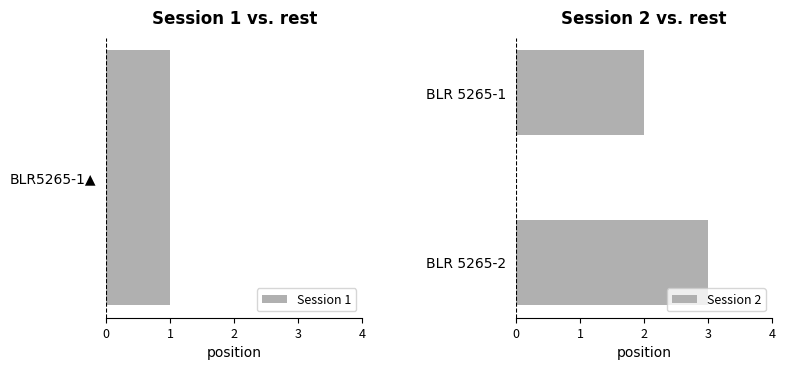

Is it true that Session 2 equals 2 at BLR 5265-1?

True